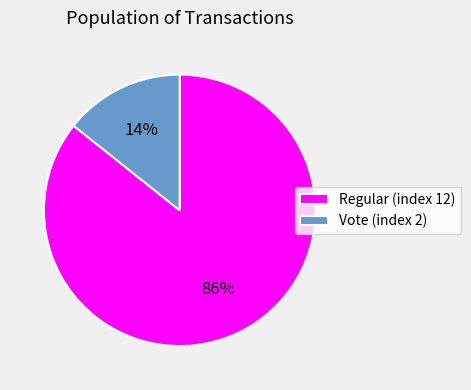

Between Regular (index 12) and Vote (index 2), which is larger?

Regular (index 12)